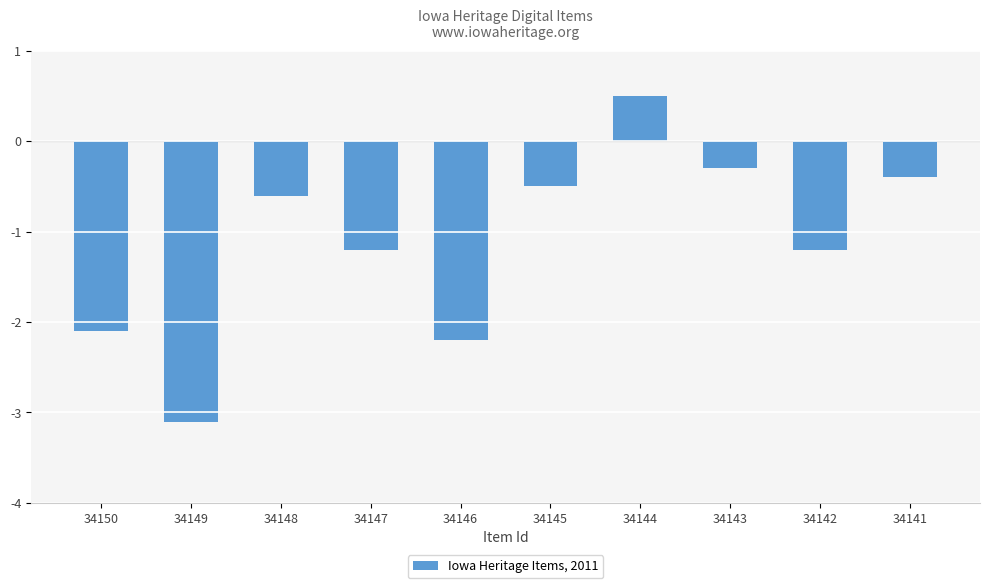

Does the chart contain any negative values?

Yes